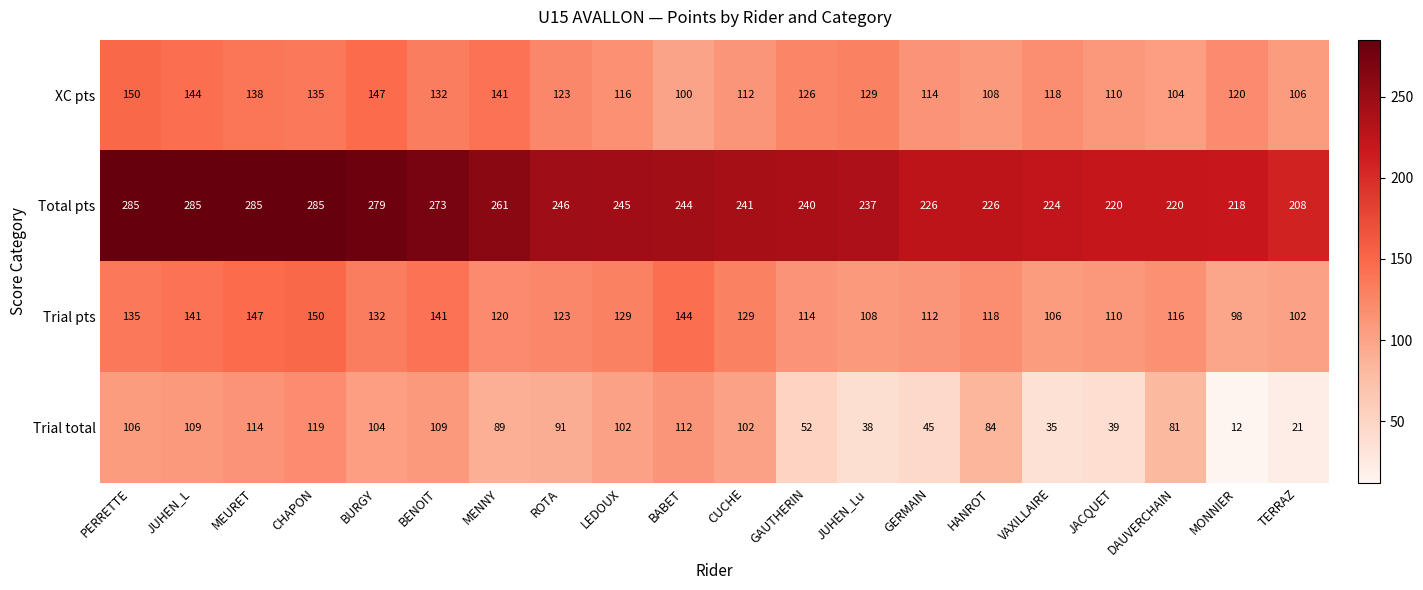

What is the difference between the maximum and minimum values in the Trial total series?

107